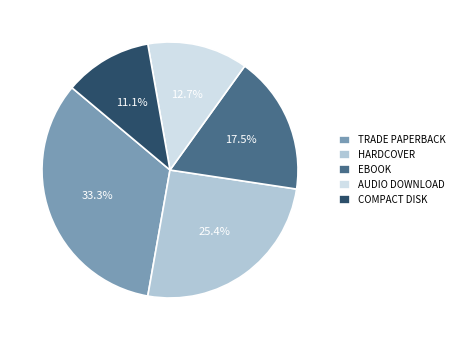

Between EBOOK and AUDIO DOWNLOAD, which is larger?

EBOOK